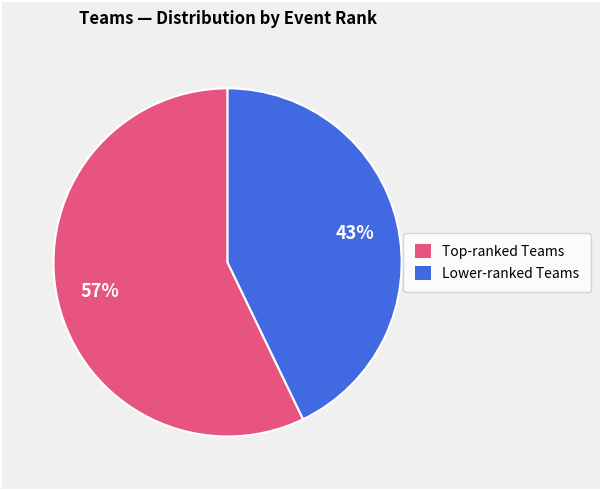

Is there any slice that represents more than half of the pie?

Yes